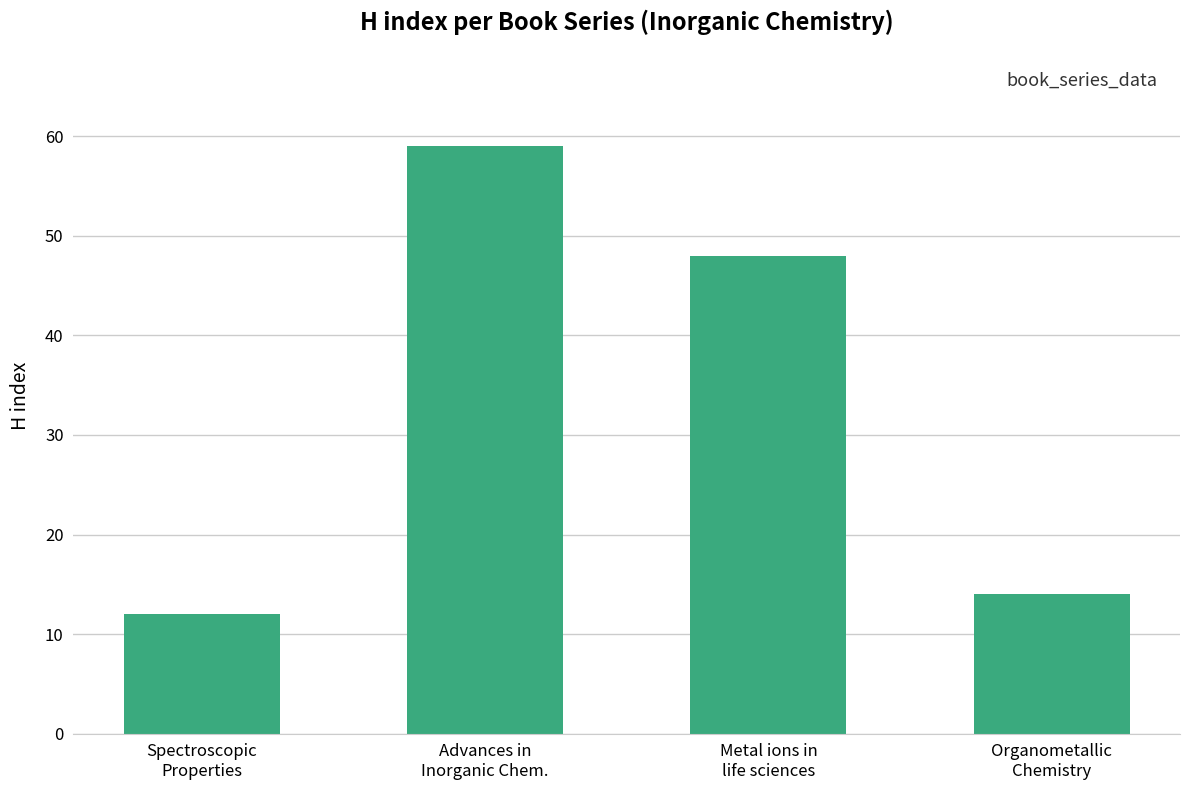

How many bars are there in total?

4